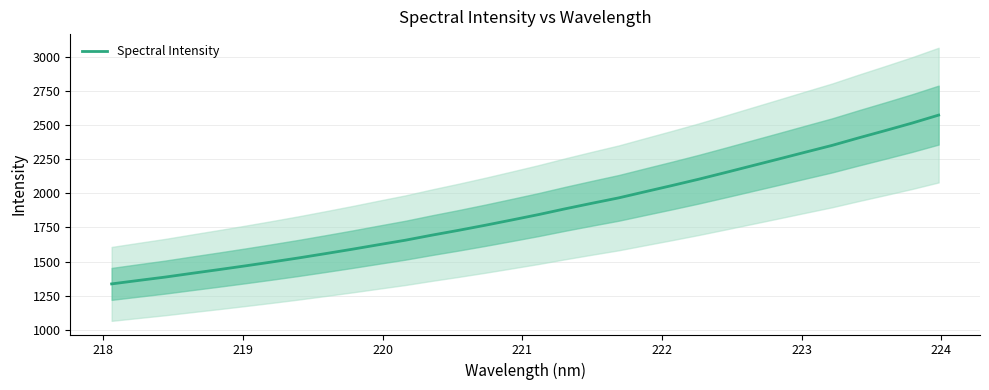

What is the minimum value for Spectral Intensity?

1336.2